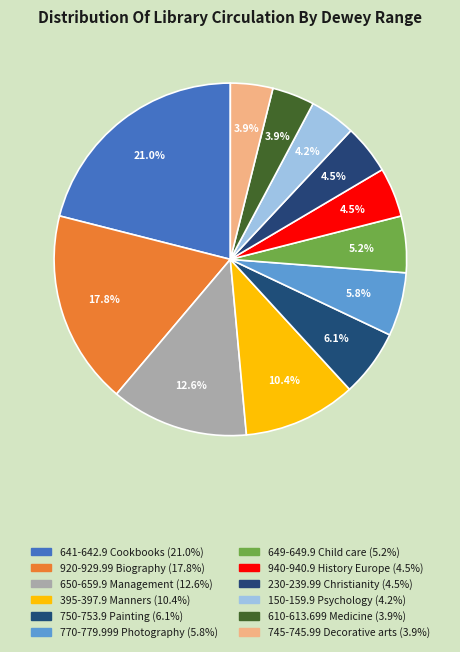

How many segments does this pie chart have?

12